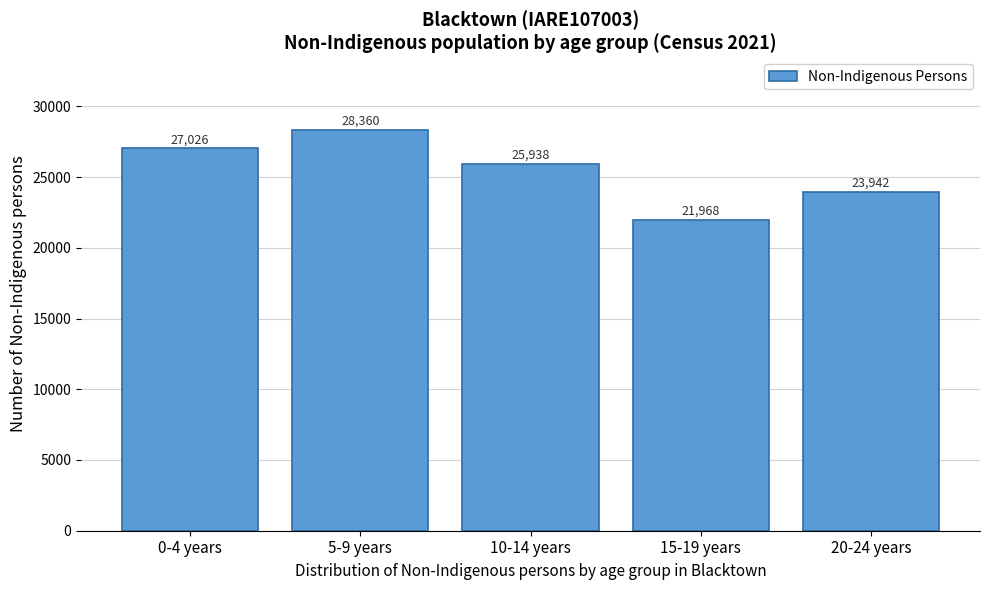

Reading left to right, extract all data points from this chart.

27026	28360	25938	21968	23942